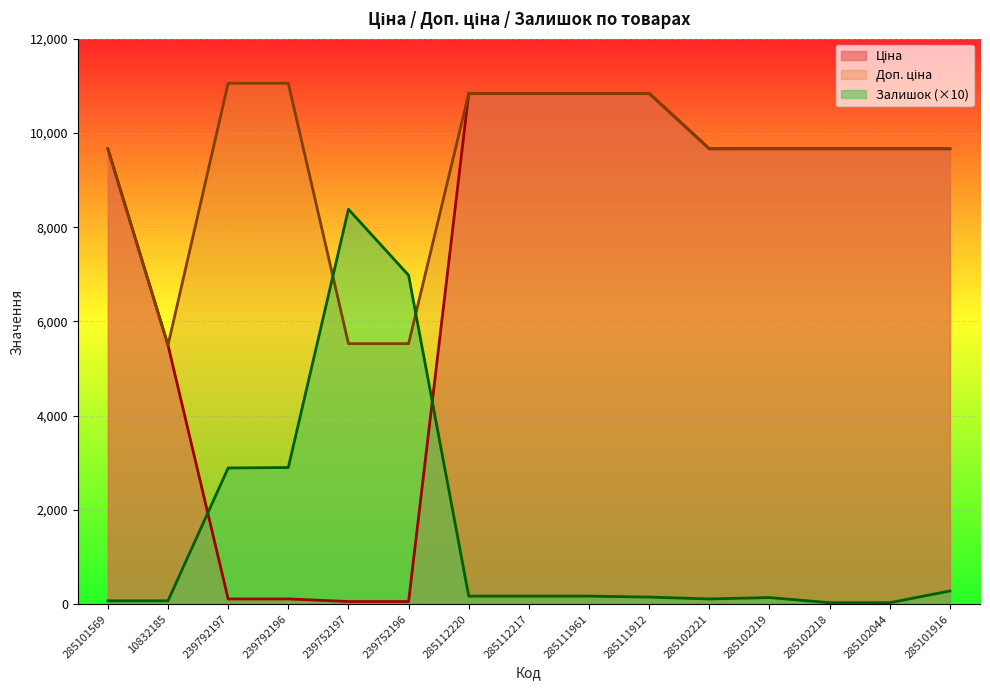

Which category has the lowest value in the Доп. ціна series?

10832185